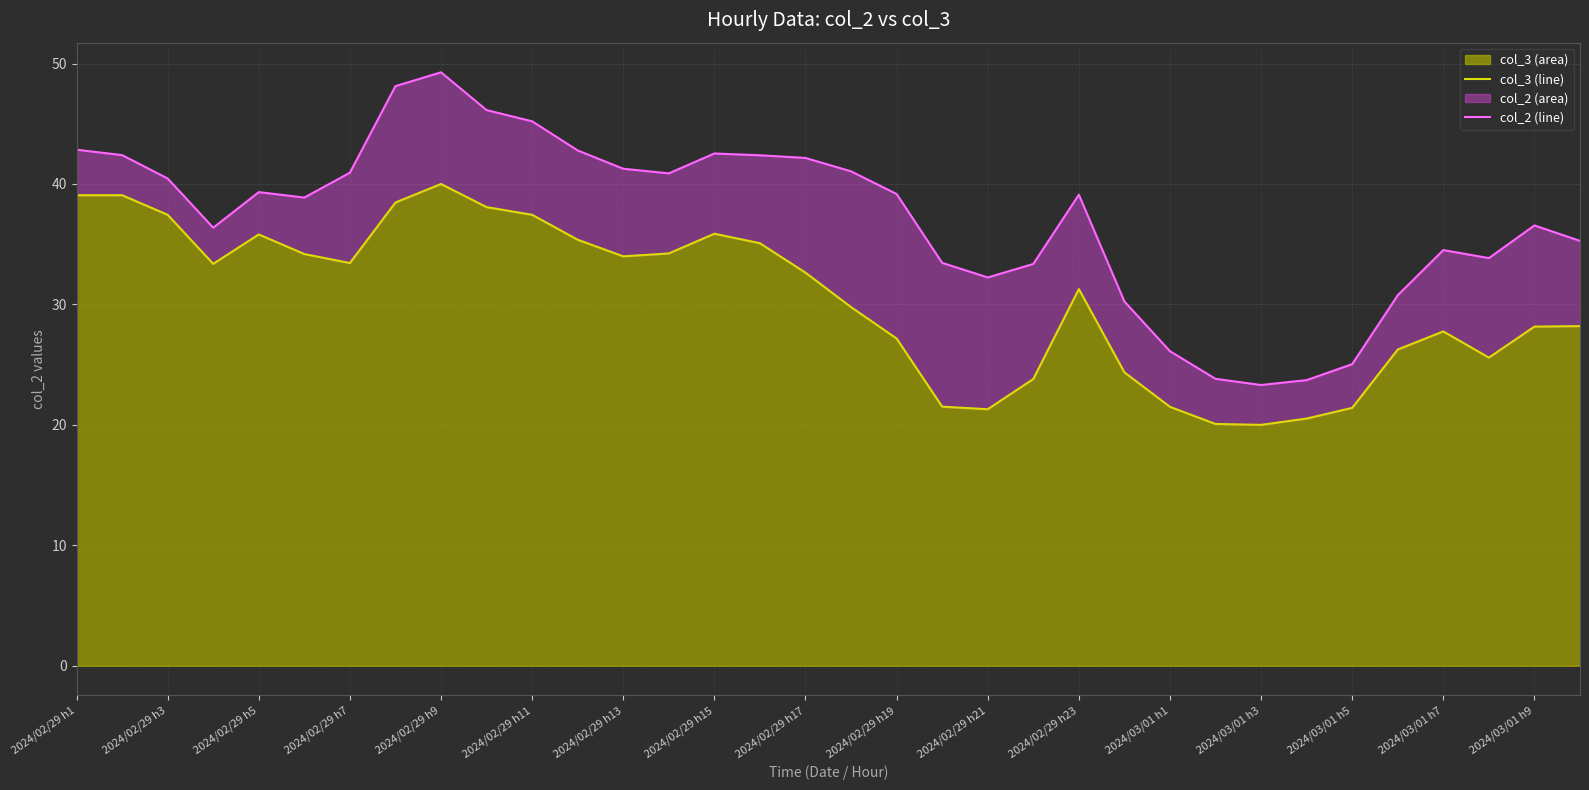

What is the minimum value shown in the chart?

20.0